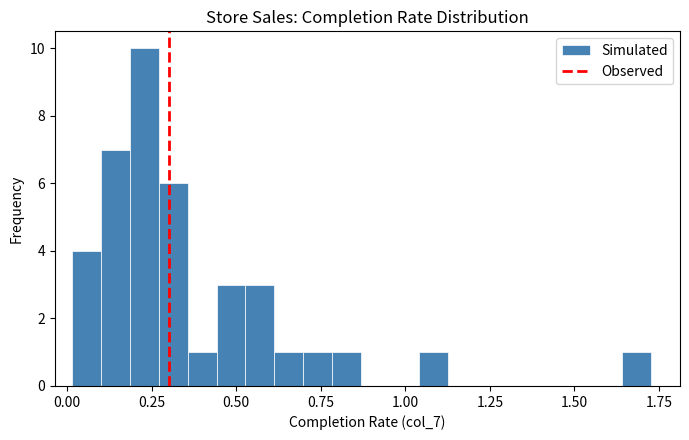

Around what value on the x-axis is the tallest bar? Give the approximate position of its centre, as read against the axis.

0.25